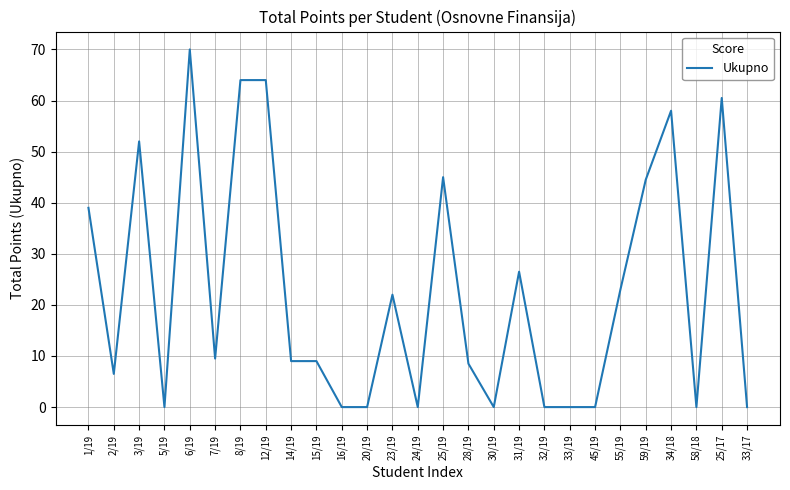

What position from the left is 30/19?

17